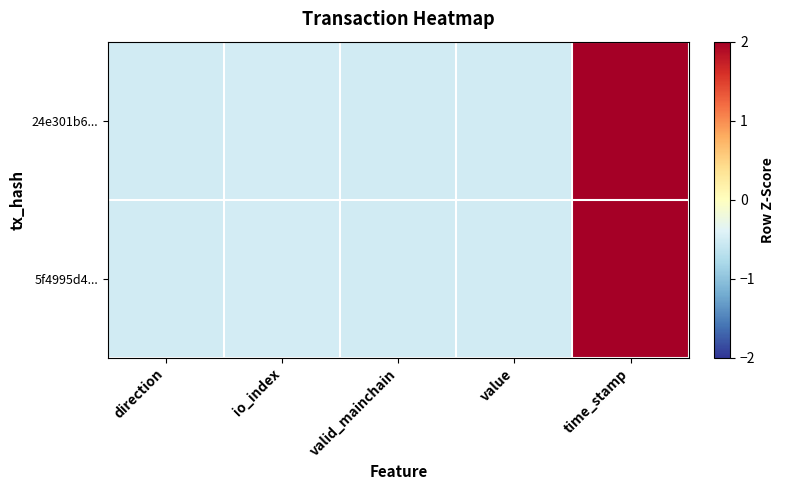

What is the total value across all series at direction?

-1.0